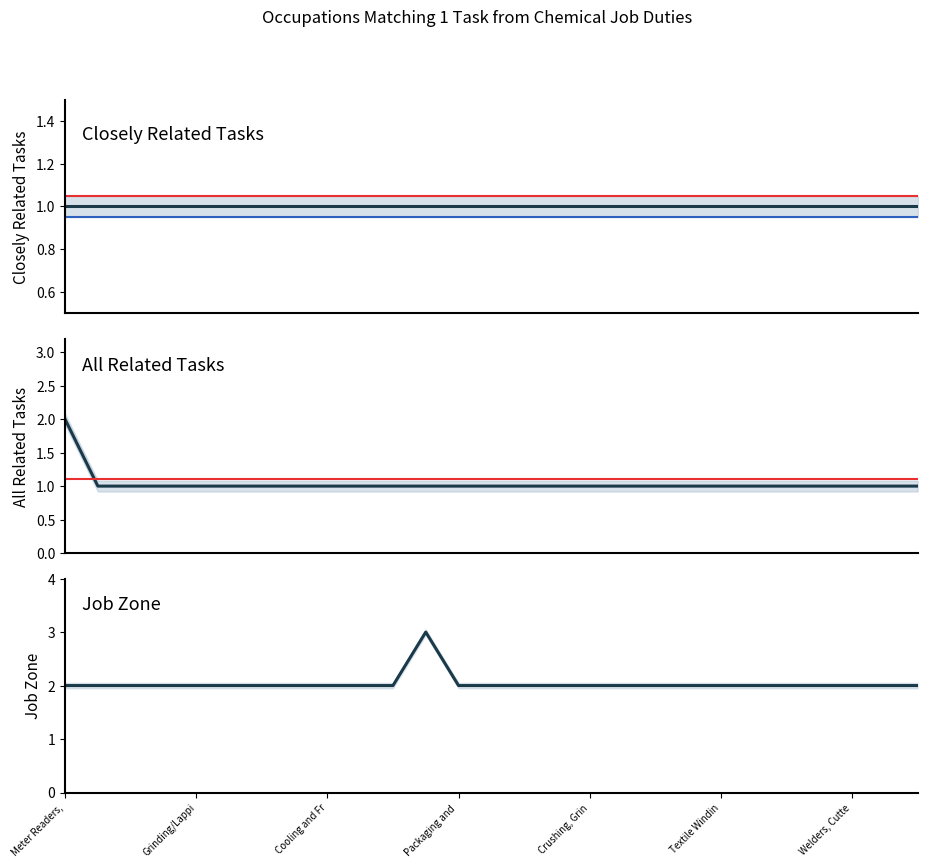

What is the label of the 18th point from the left?

17